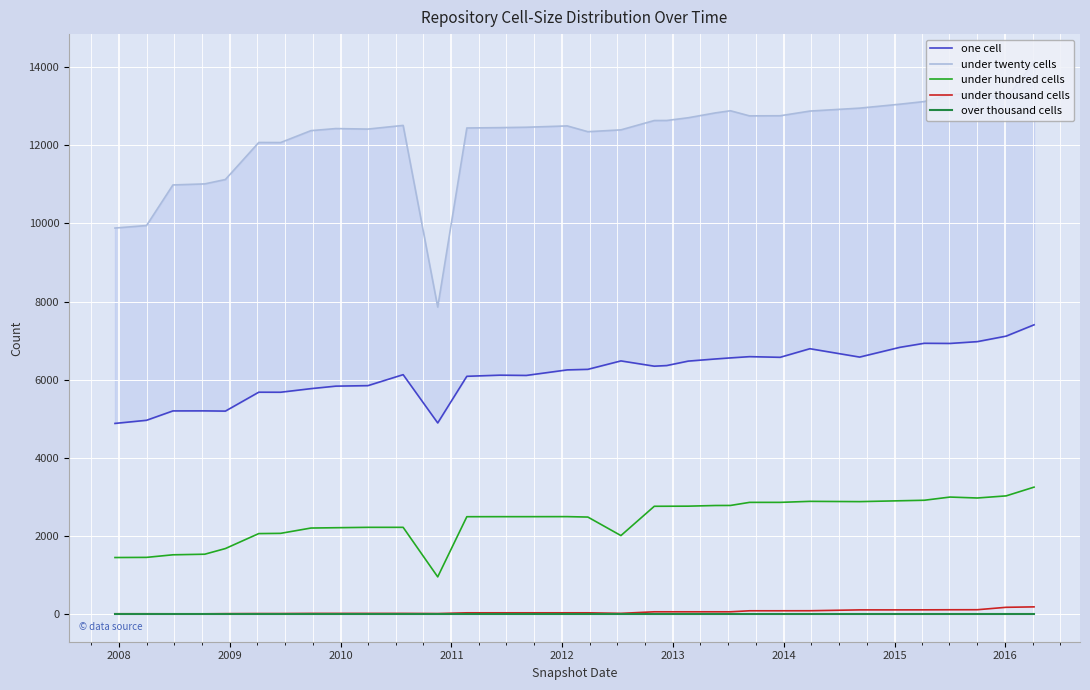

True or false: under twenty cells and under thousand cells cross at least once.

False